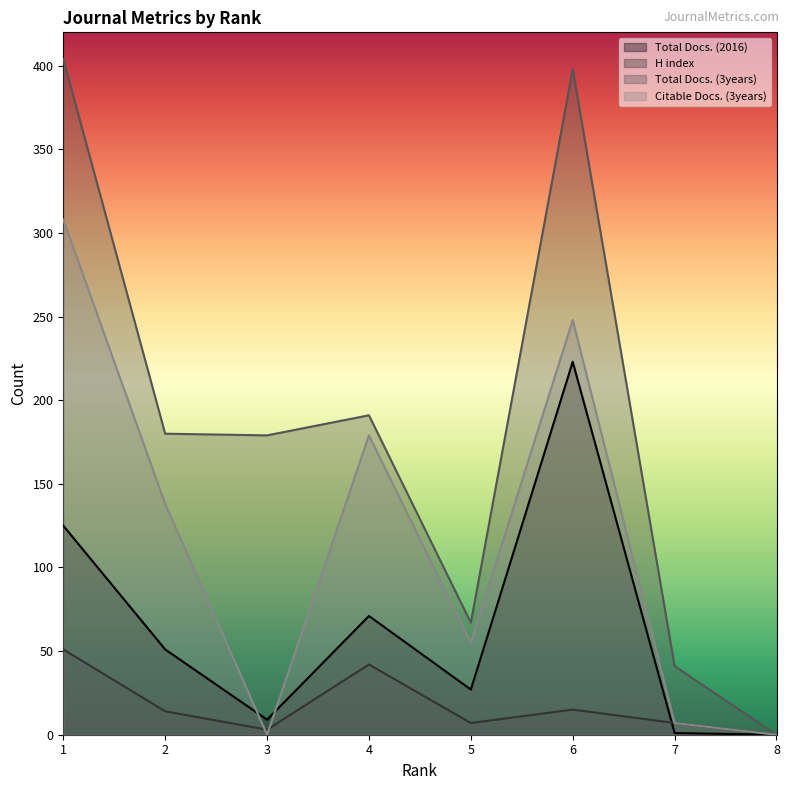

Does the chart have visible grid lines?

No